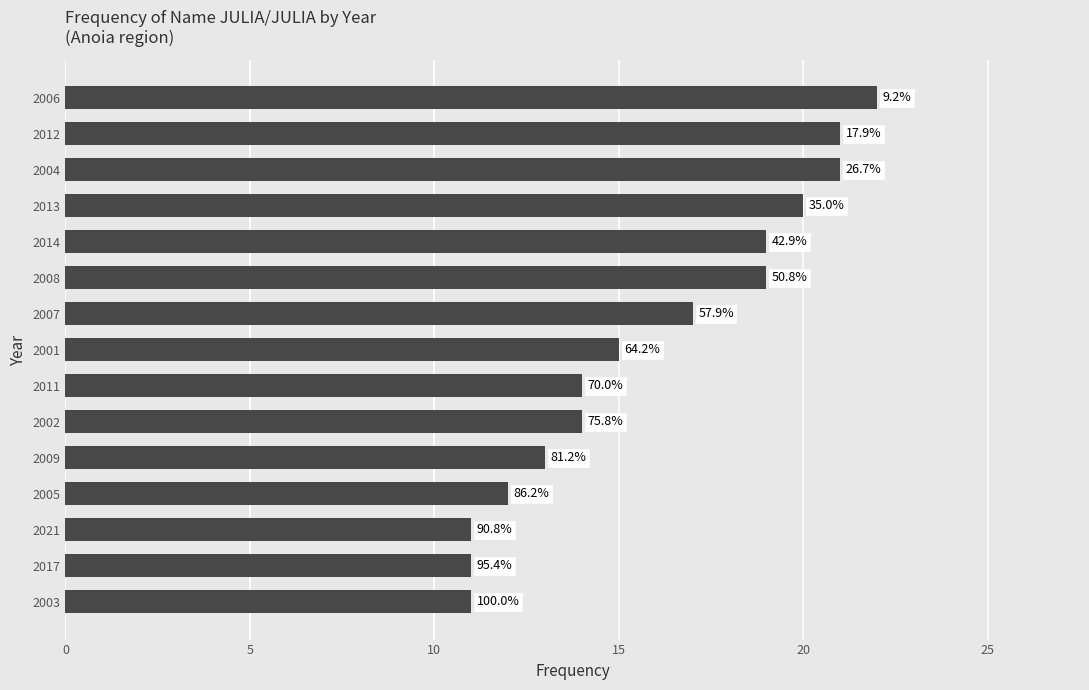

How many bars are there in total?

15